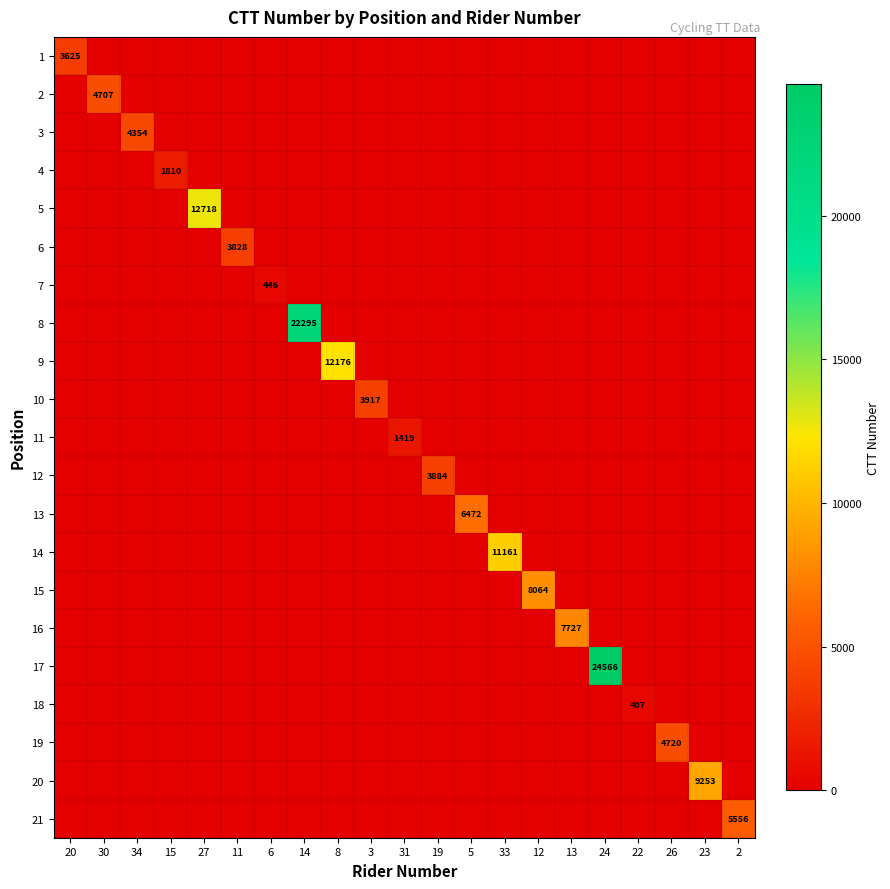

Is it true that 21 equals 3456 at 2?

False